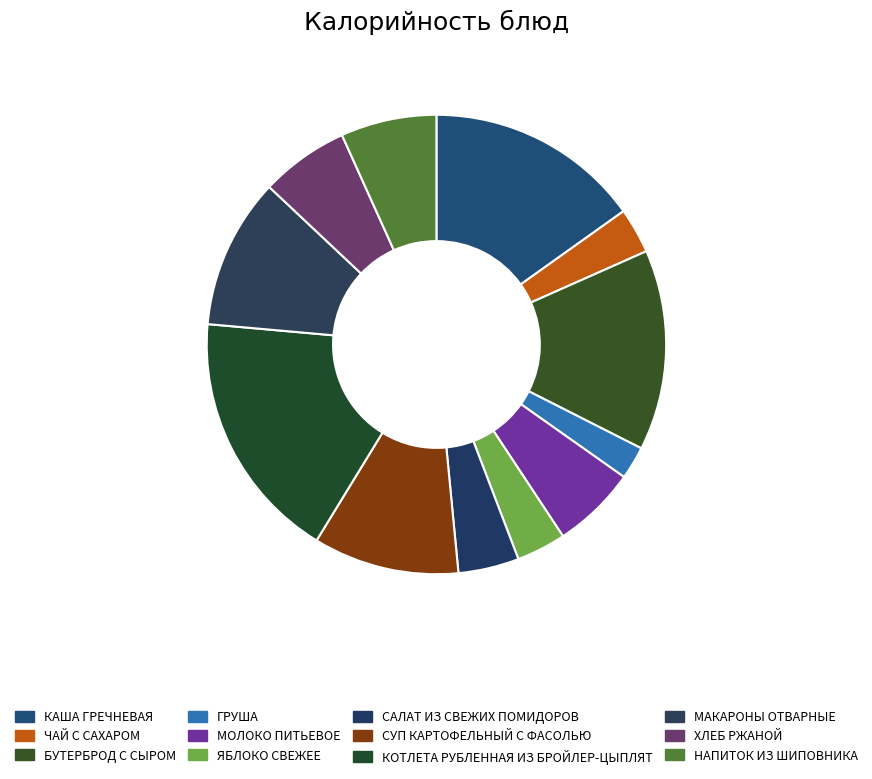

To the nearest percent, what is the difference between the СУП КАРТОФЕЛЬНЫЙ С ФАСОЛЬЮ and МОЛОКО ПИТЬЕВОЕ slice percentages?

4%